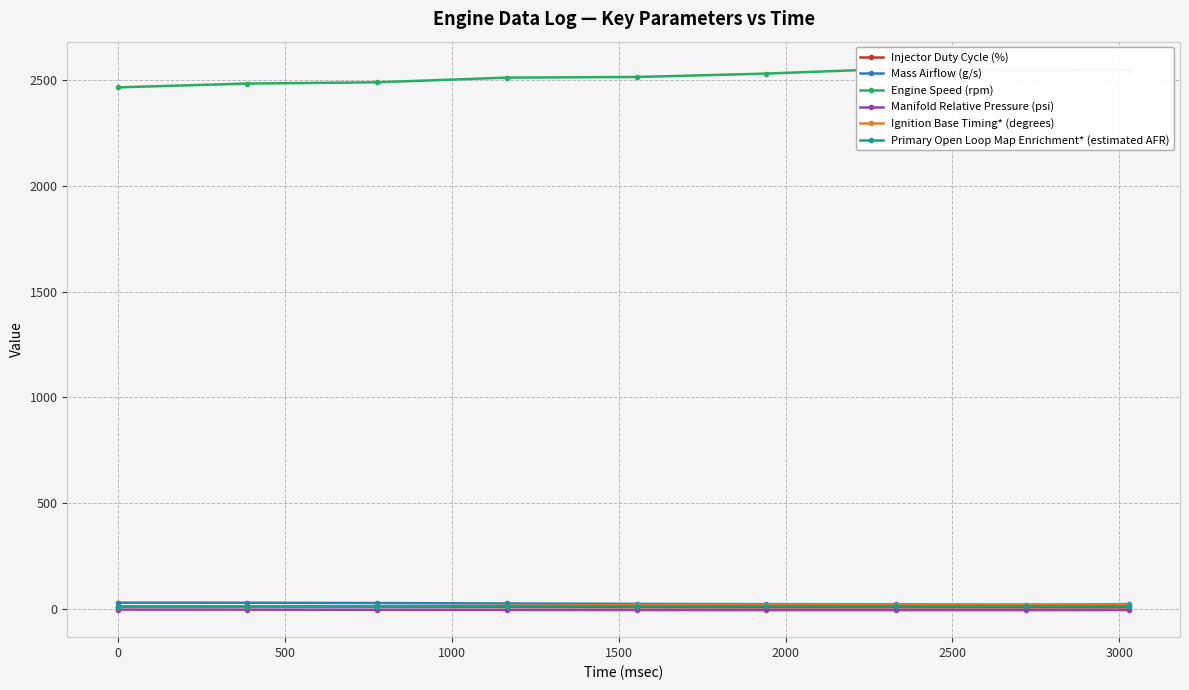

True or false: Mass Airflow (g/s) has more than 2 points higher than both neighbors.

False